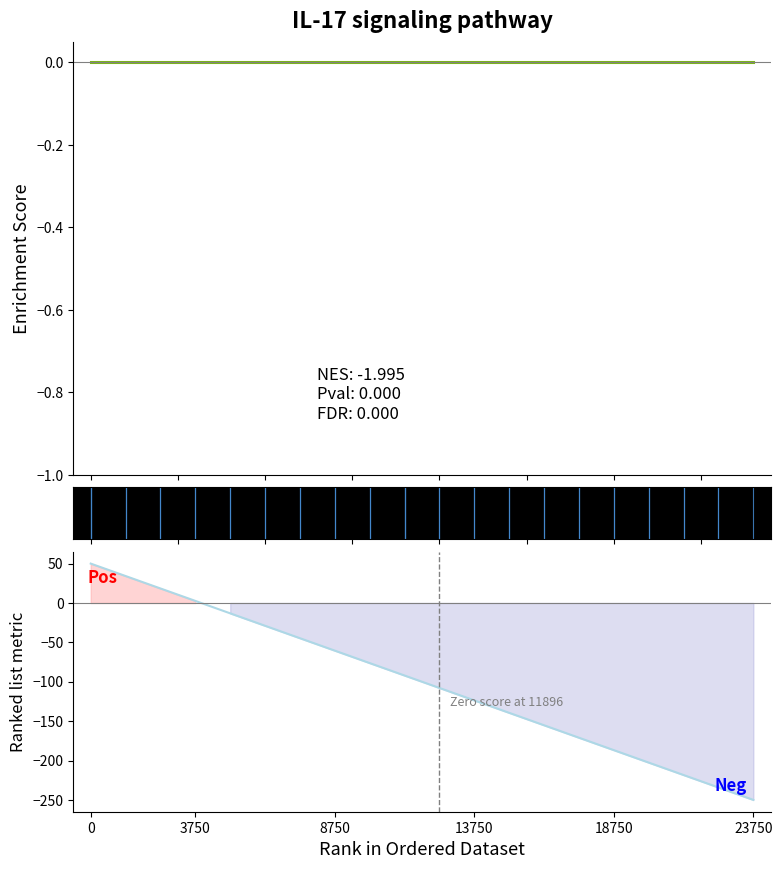

True or false: IMPORTO FINANZIAMENTO REGIS has more than 0 points higher than both neighbors.

False